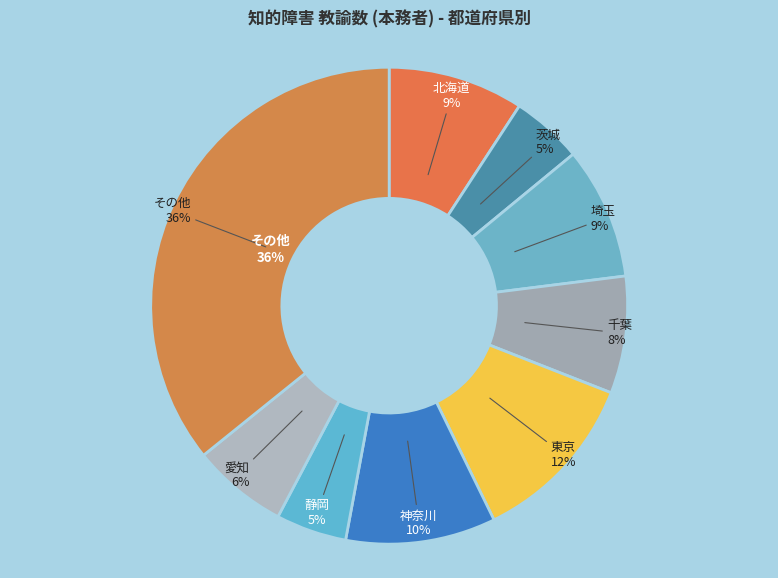

What percentage do 岩手 and 三重 together represent?

3.3%